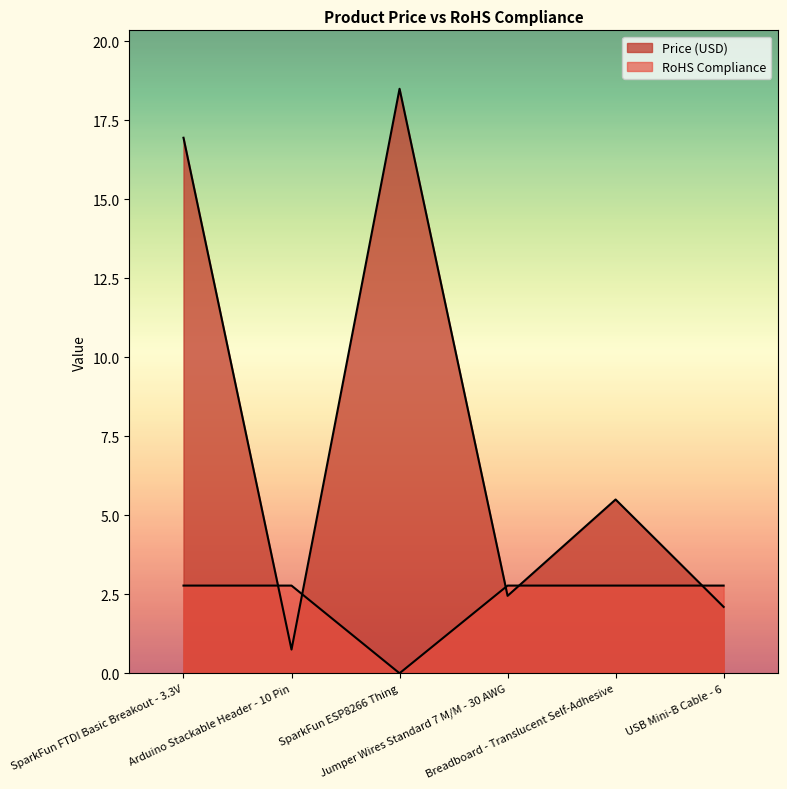

Reading right to left, extract all data points from this chart.

Price (USD): 2.1	5.5	2.5	18.5	0.8	16.9
RoHS Compliance: 2.8	2.8	2.8	0.0	2.8	2.8